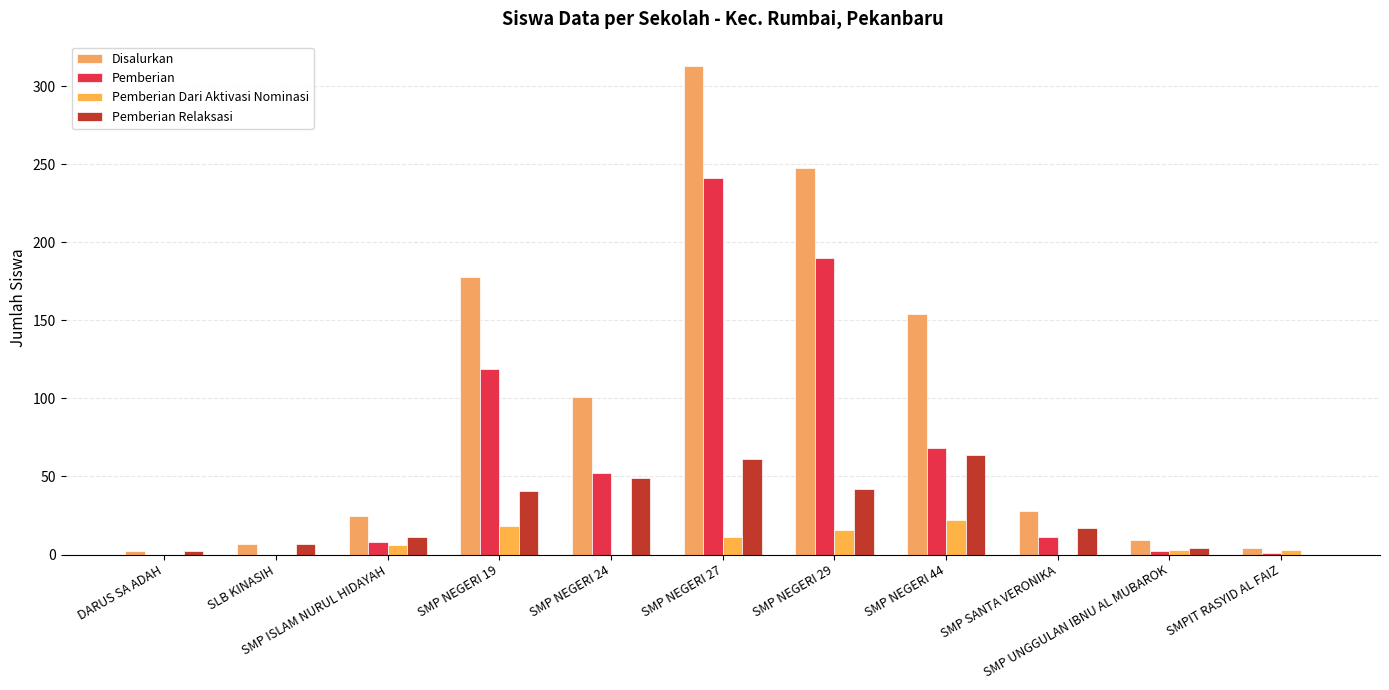

Where is Disalurkan nearest to the value 157?

SMP NEGERI 44